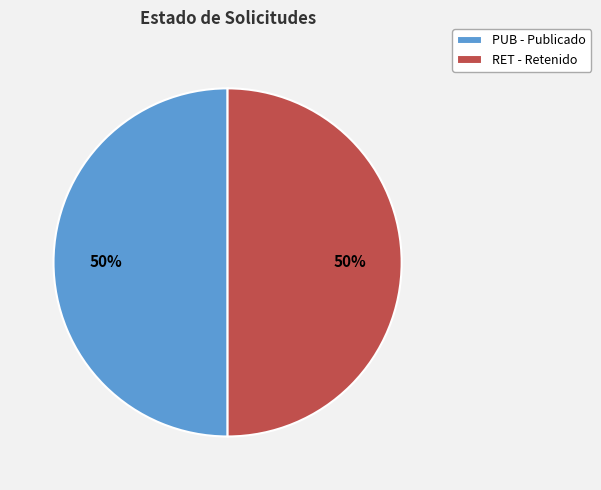

What is the ratio of the value at RET - Retenido to the value at PUB - Publicado?

1.0